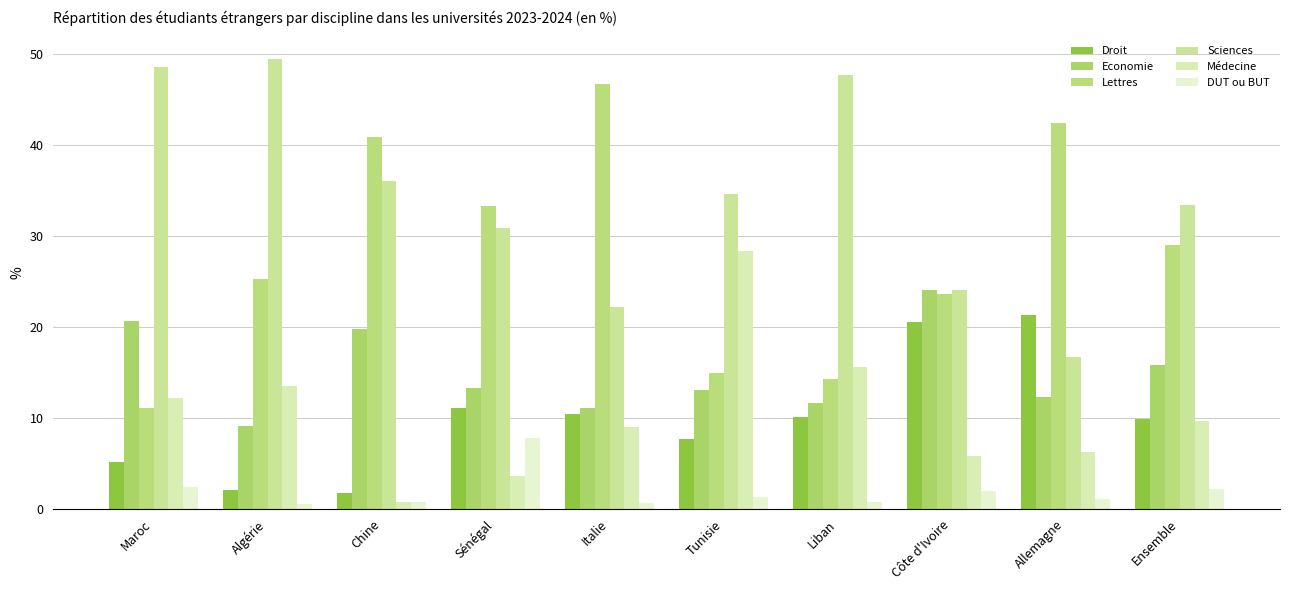

Count the number of categories in the chart.

10